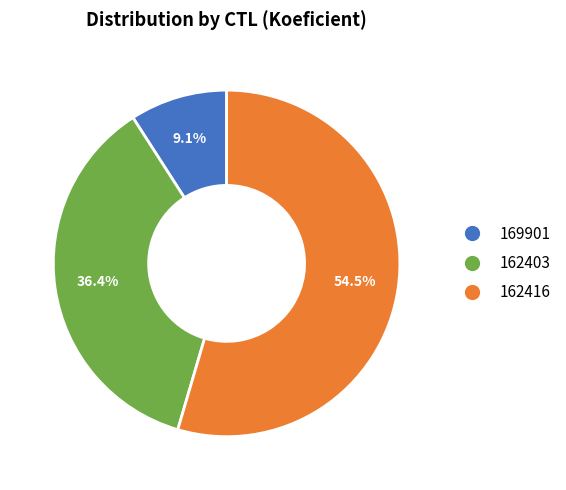

What percentage is NOT represented by 162403?

63.6%